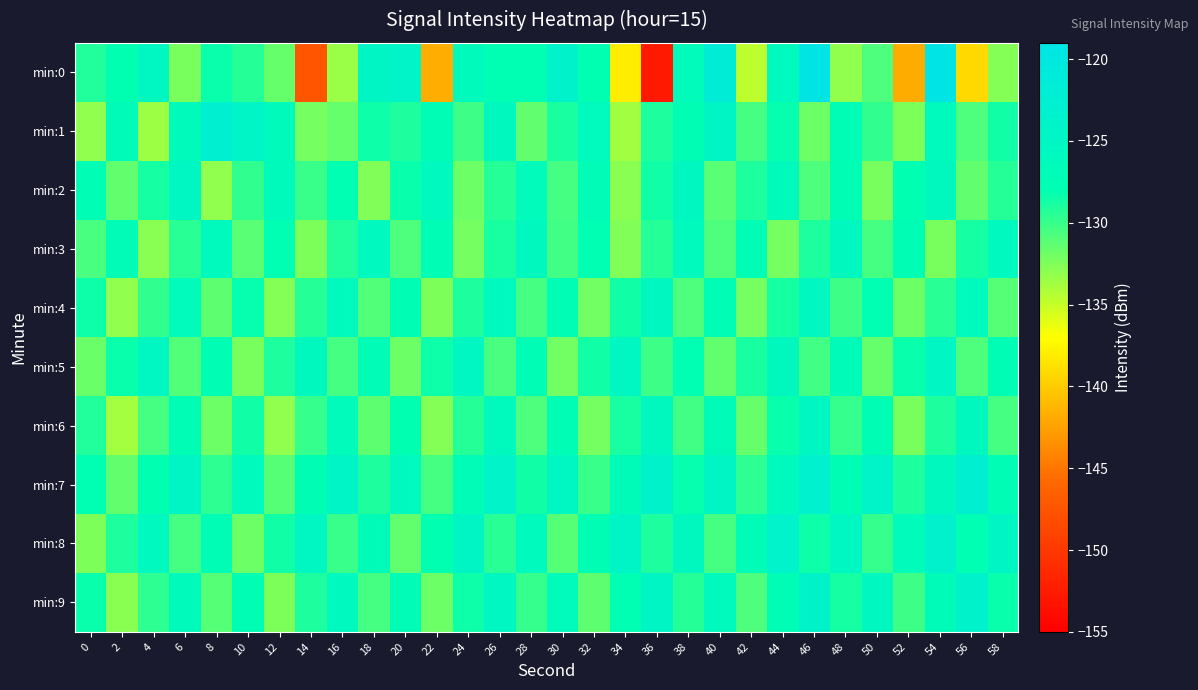

Which has a higher value, 54 or 56?

54